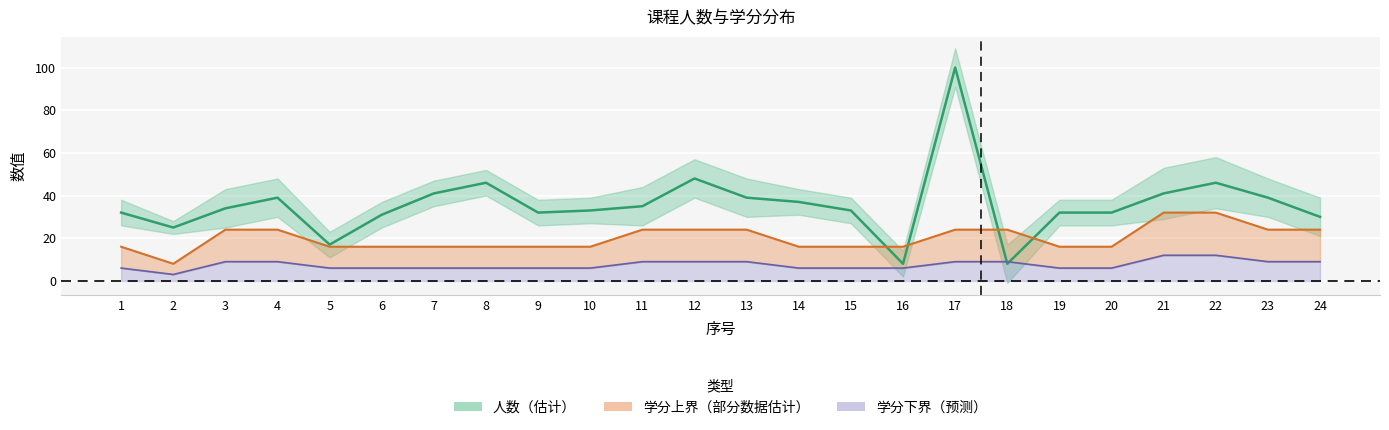

At which category is the sum across all series the highest?

17